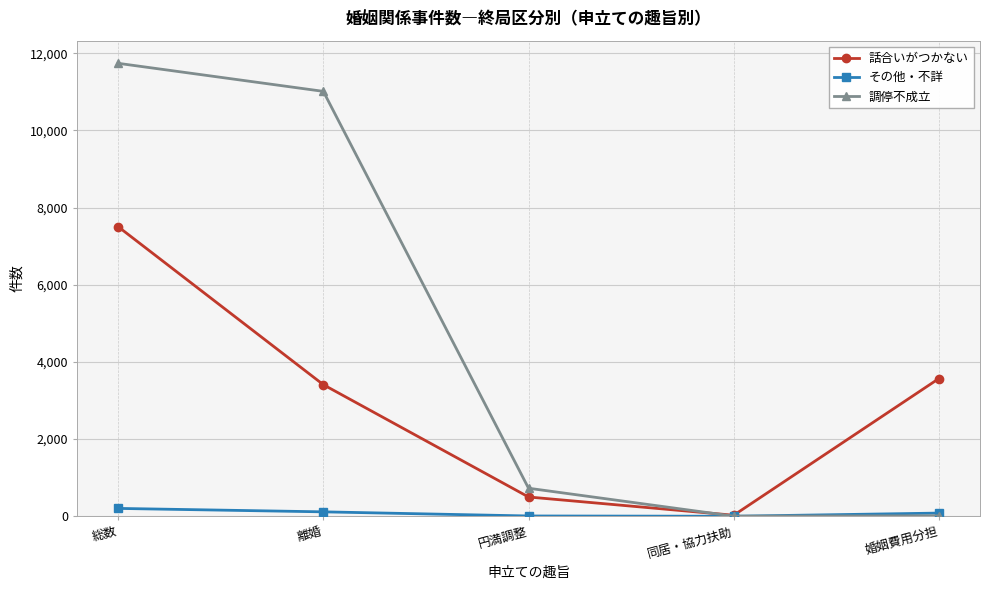

Between 離婚 and 婚姻費用分担, which series saw the biggest shift?

調停不成立